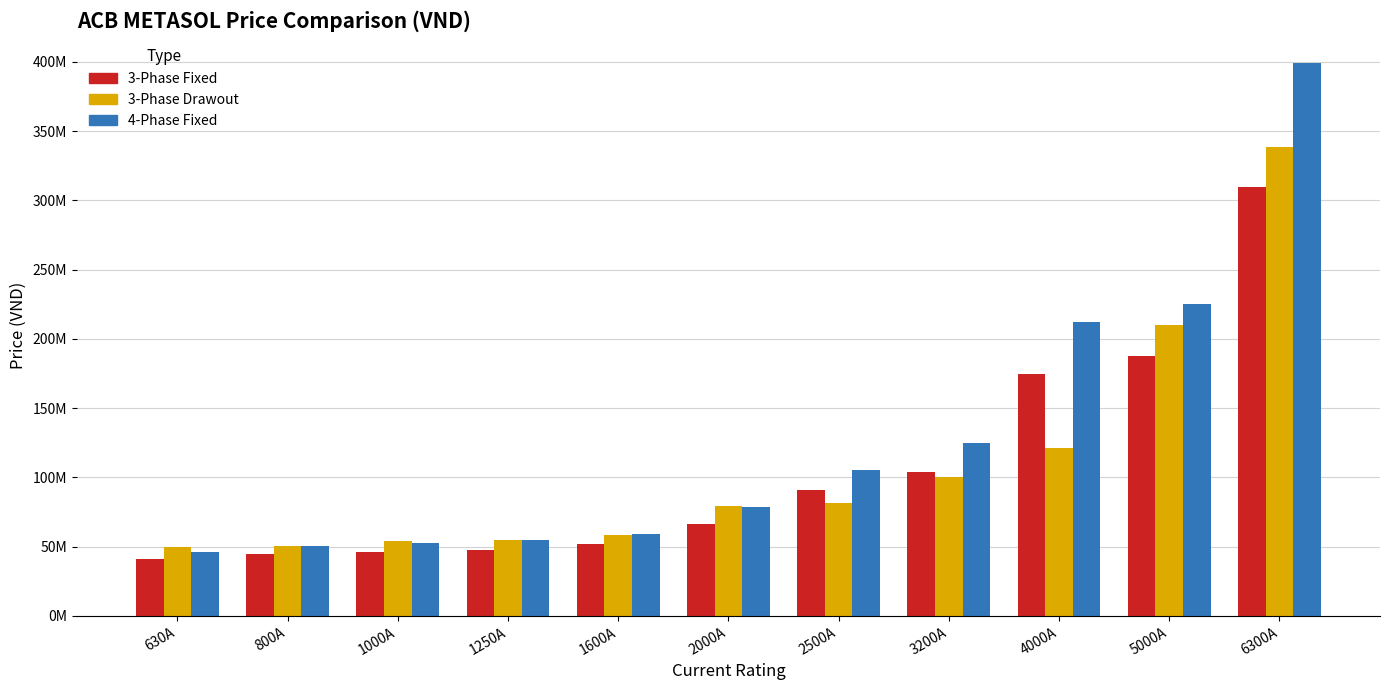

Are the bars grouped side by side (vs. stacked)?

Yes